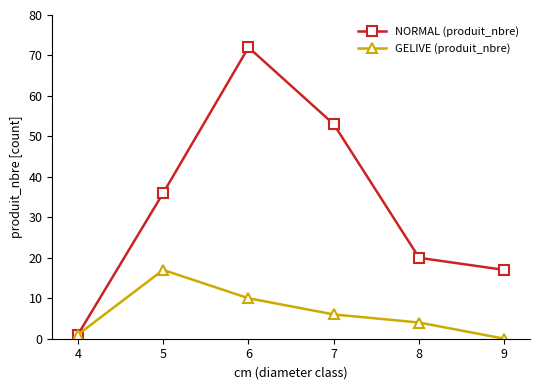

Reading right to left, list all the values displayed in this chart.

NORMAL (produit_nbre): 17	20	53	72	36	1
GELIVE (produit_nbre): 0	4	6	10	17	1